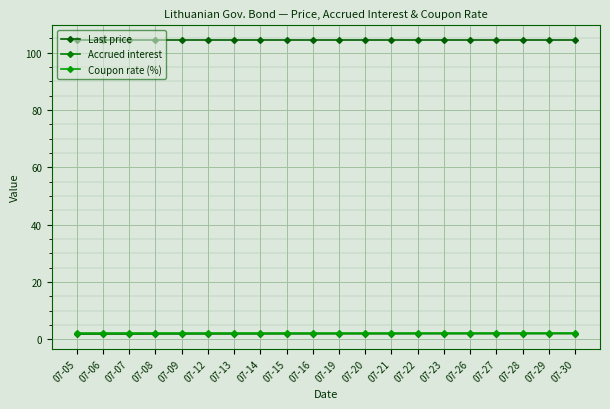

How many lines are shown in the chart?

3